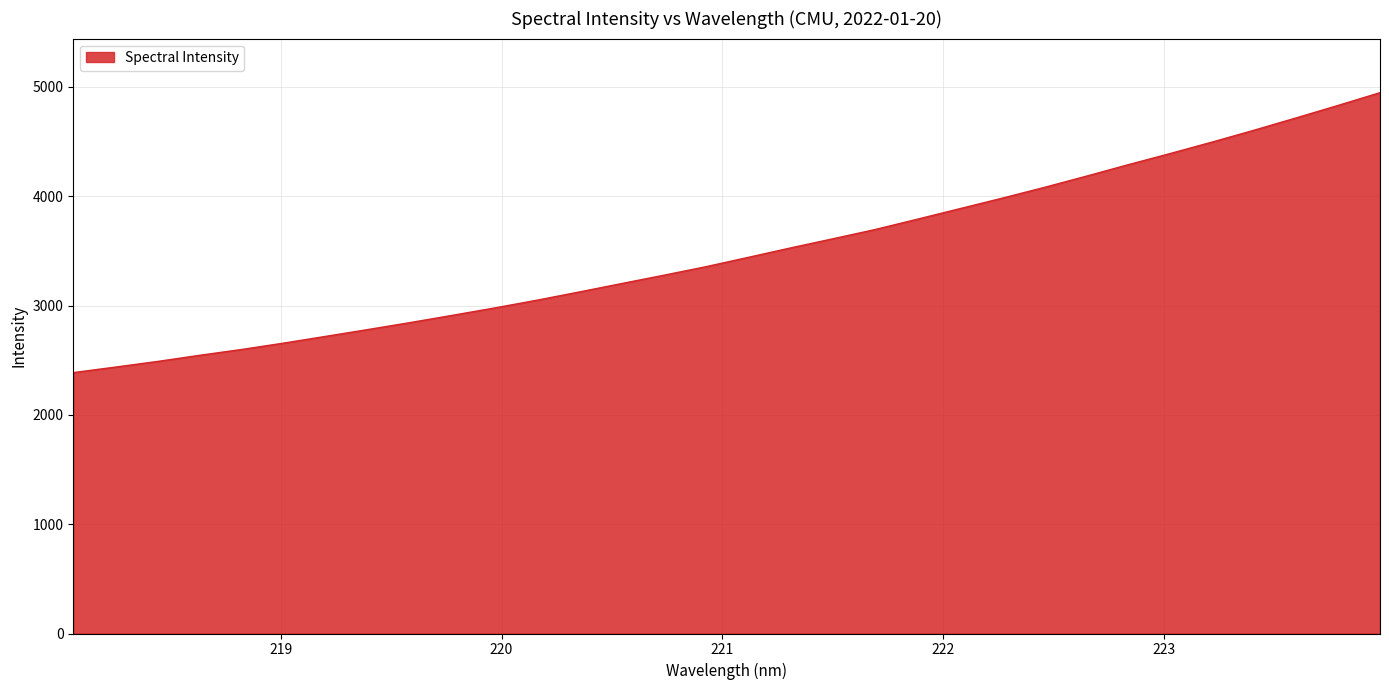

What is the sum of all values?

111796.8